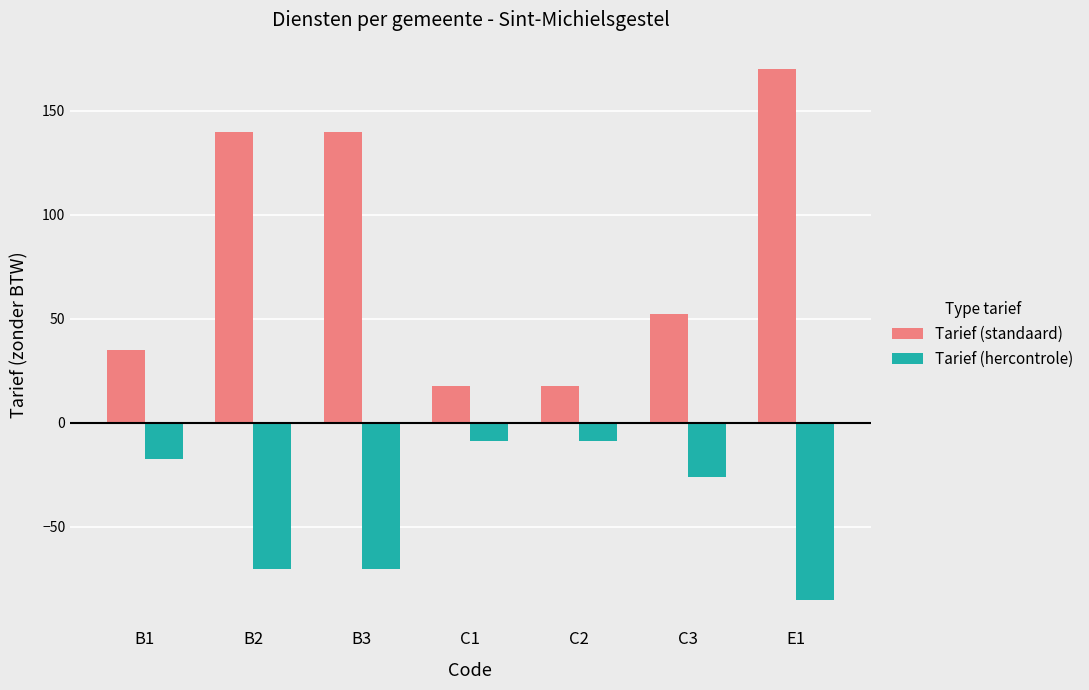

What is the difference between the maximum and minimum values in the Tarief (standaard) series?

152.5